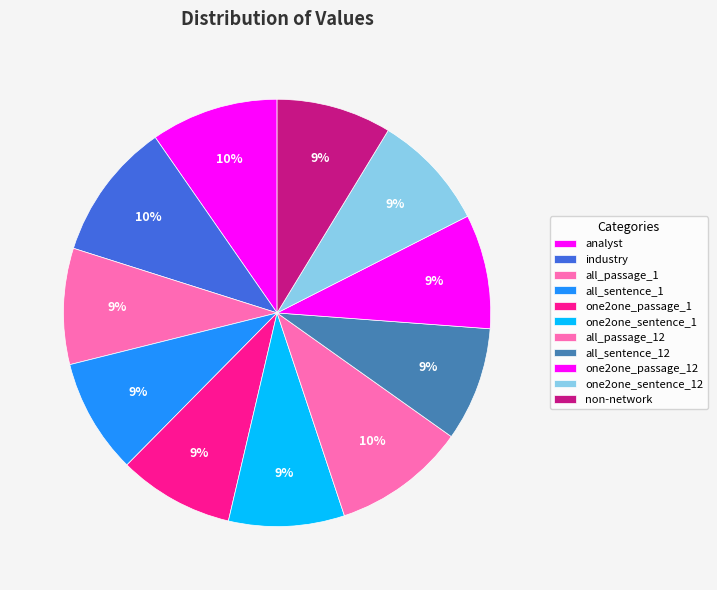

Is it true that analyst is 10% of the pie?

True